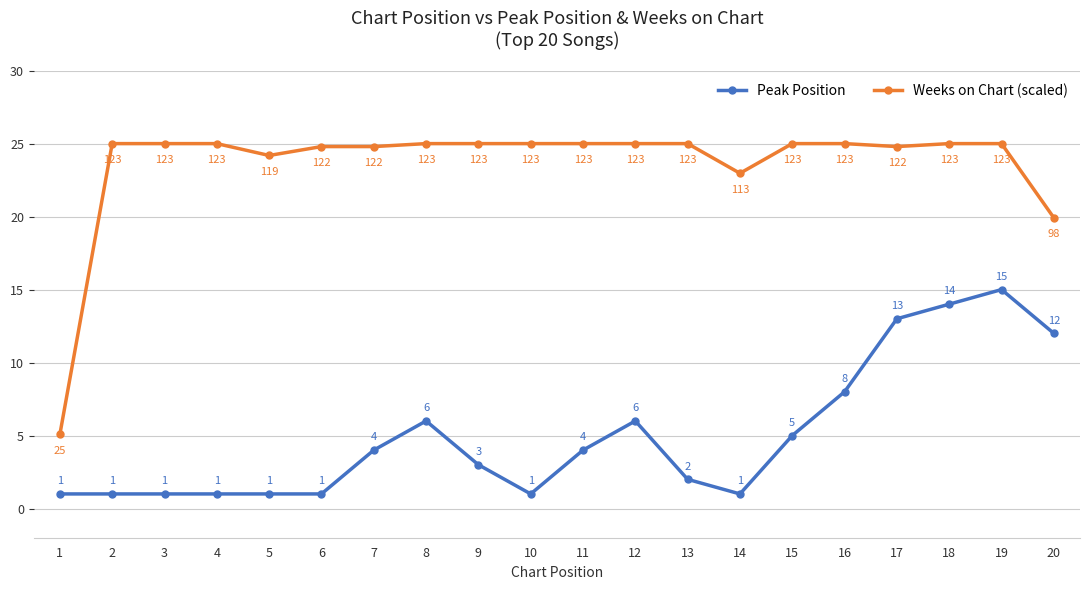

Is the value of Weeks on Chart (scaled) at 9 greater than the value of Peak Position at 6?

Yes